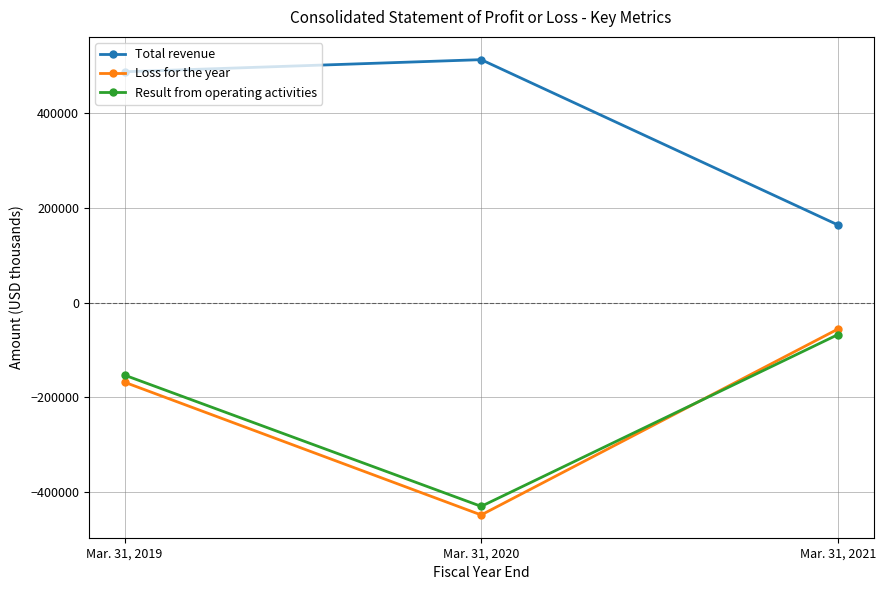

What are all the series names shown in the legend?

Total revenue, Loss for the year, Result from operating activities